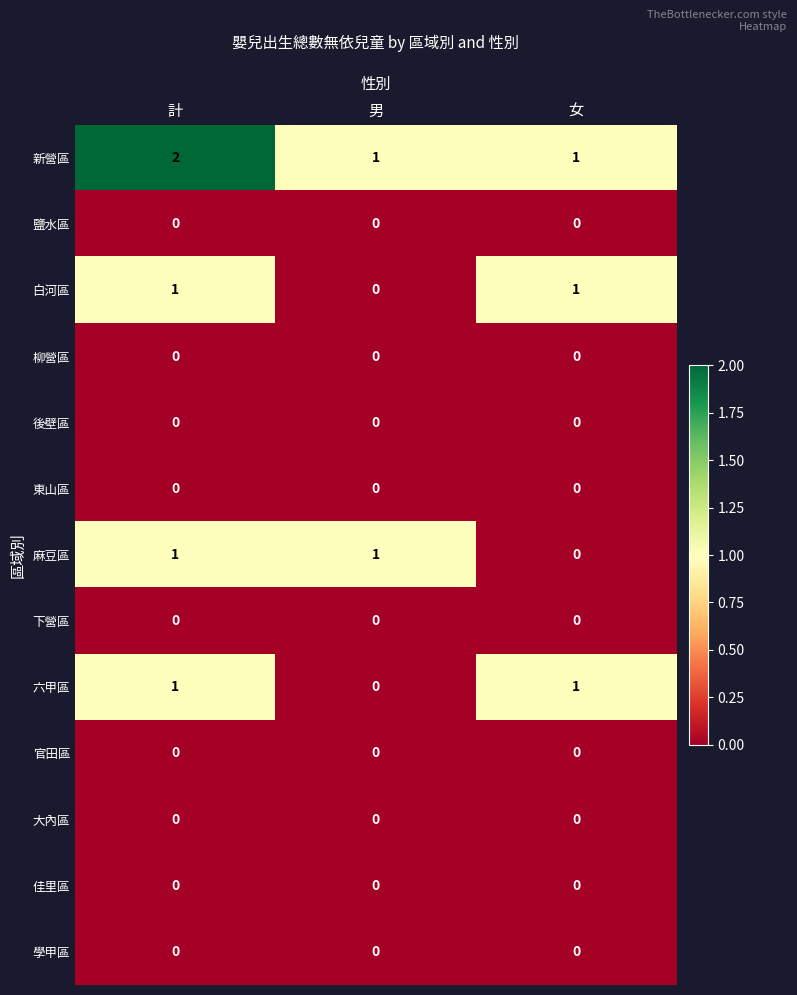

The 白河區 series shows 0 at 男. True or false?

True